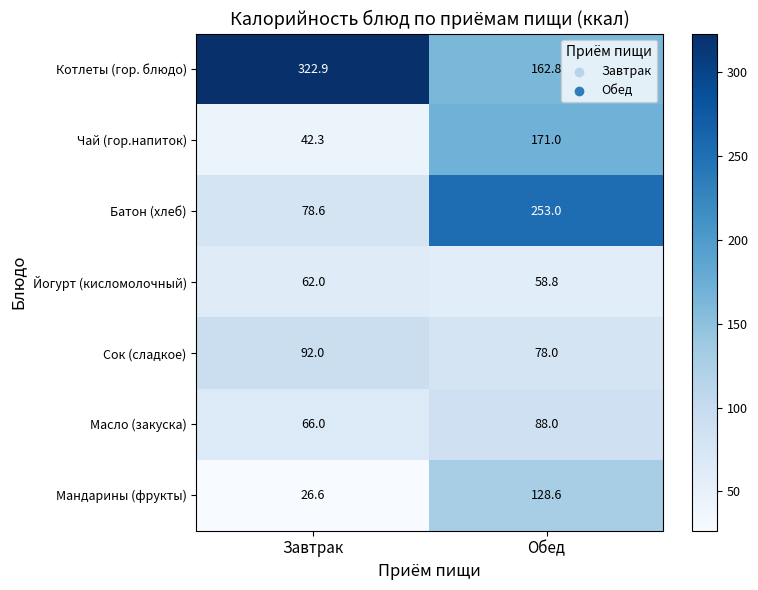

What is the minimum value shown in the chart?

26.6